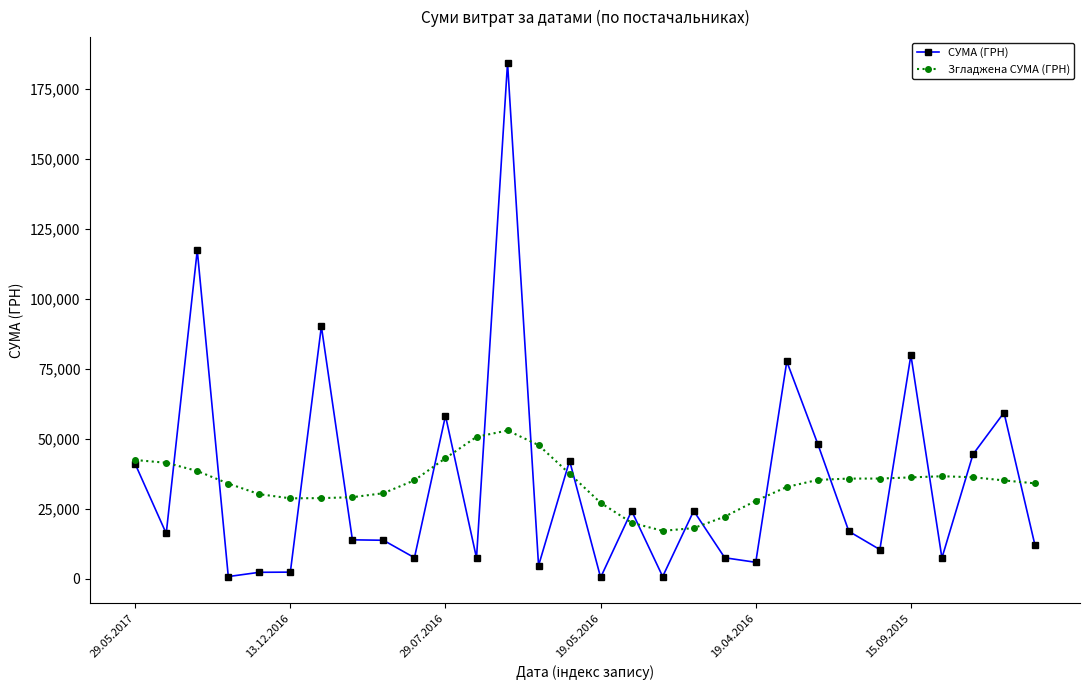

At how many categories does at least one series exceed 135062?

1